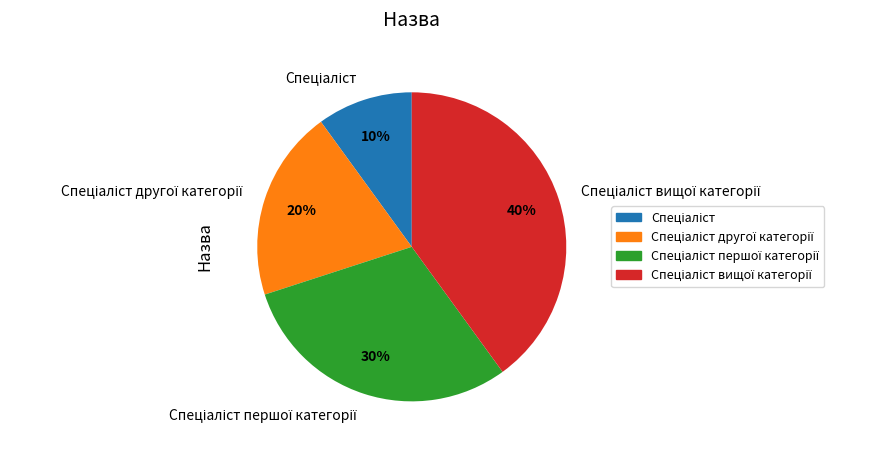

Is there a majority slice in this chart?

No